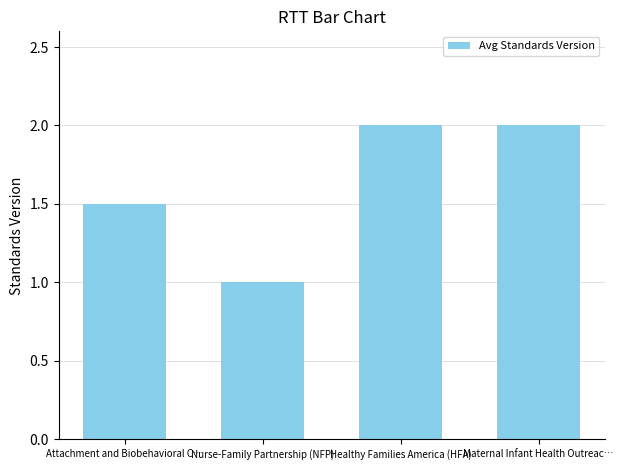

At which category does the chart reach its minimum across all series?

Nurse-Family Partnership (NFP)